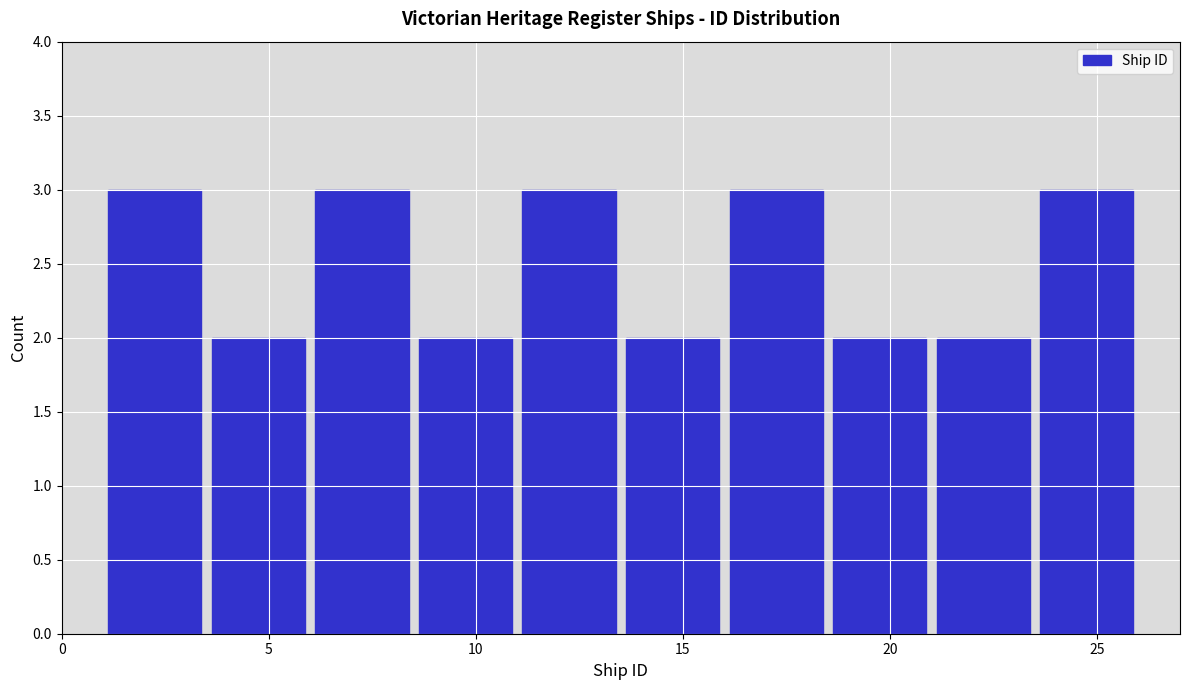

Reading left to right, list every bar in this chart as the range it spans on the x-axis followed by its height. The values are not printed on the chart, so give them approximately, as read against the axis.

1.0 to 3.5: 3
3.5 to 6.0: 2
6.0 to 8.5: 3
8.5 to 11.0: 2
11.0 to 13.5: 3
13.5 to 16.0: 2
16.0 to 18.5: 3
18.5 to 21.0: 2
21.0 to 23.5: 2
23.5 to 26.0: 3